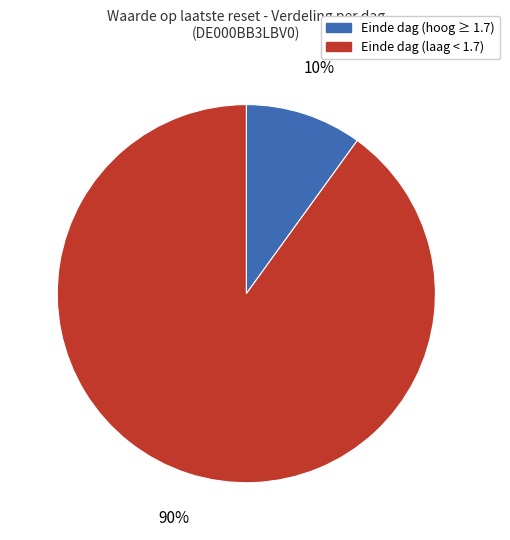

Is there a majority slice in this chart?

Yes